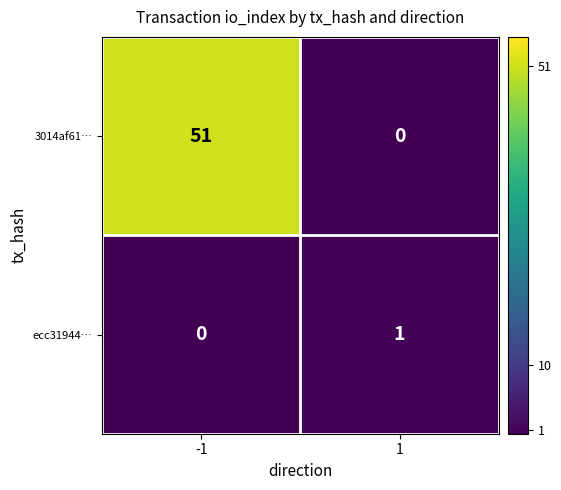

How many positive values does the 3014af61… series have?

1